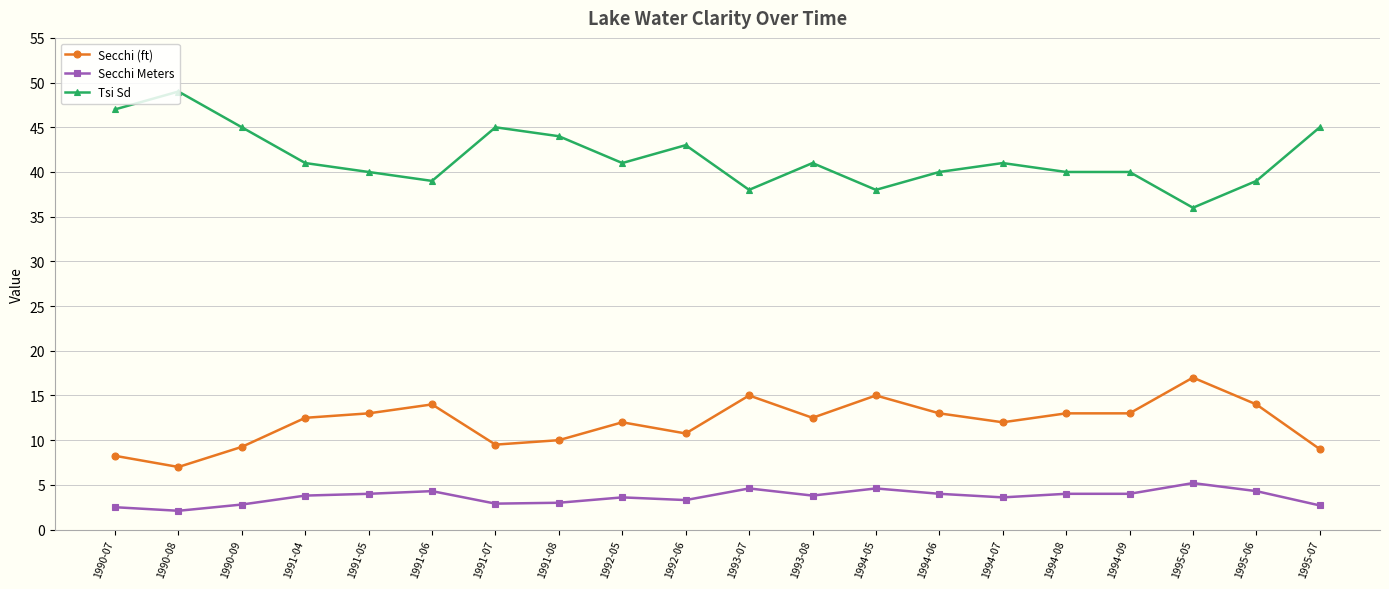

What is the label of the 7th point from the left?

1991-07